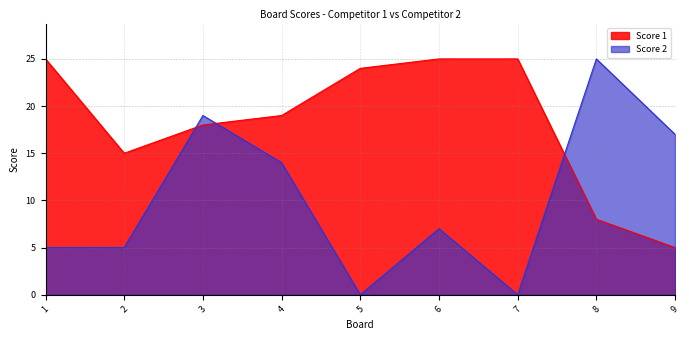

Where do Score 1 and Score 2 first cross each other?

2 and 3